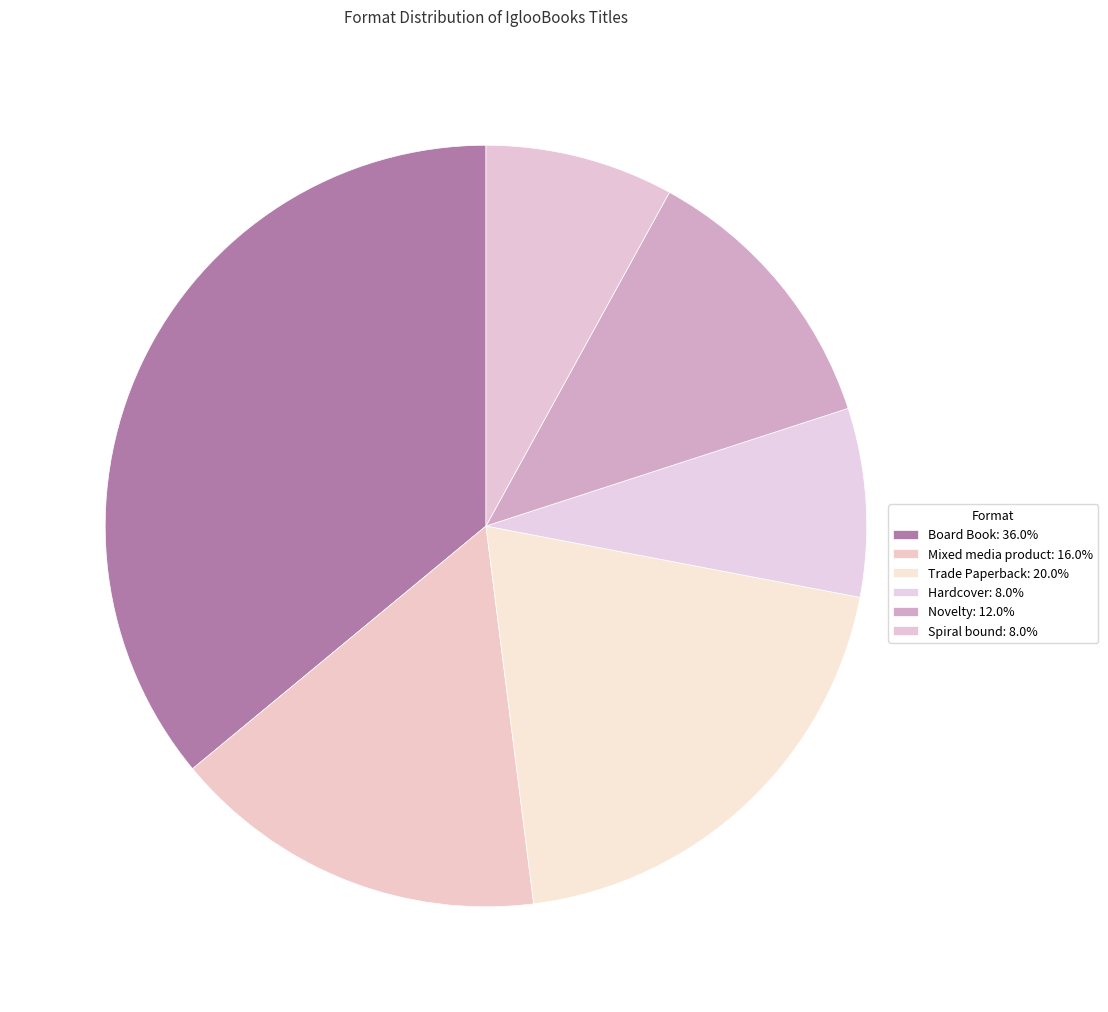

Rank the categories by value from highest to lowest.

Board Book, Trade Paperback, Mixed media product, Novelty, Hardcover, Spiral bound